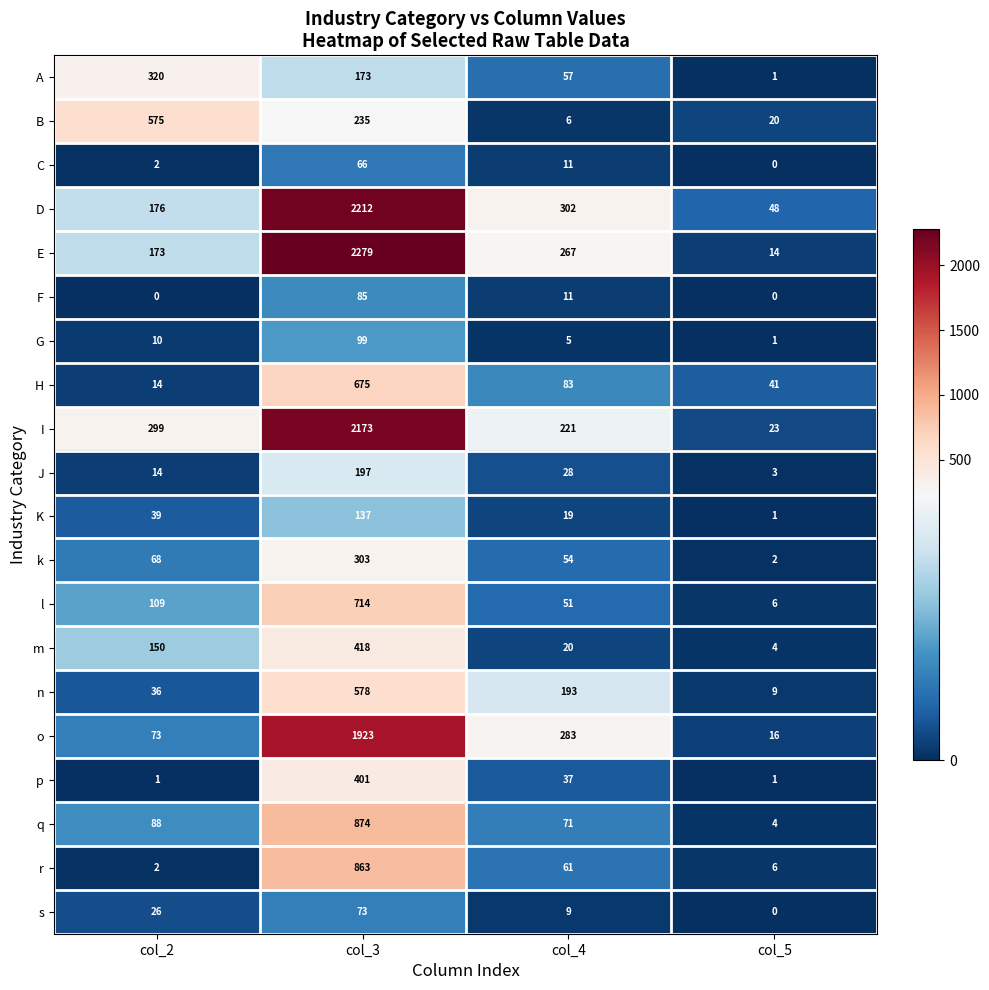

Rank the series at col_3 from highest to lowest value.

E, D, I, o, q, r, l, H, n, m, p, k, B, J, A, K, G, F, s, C